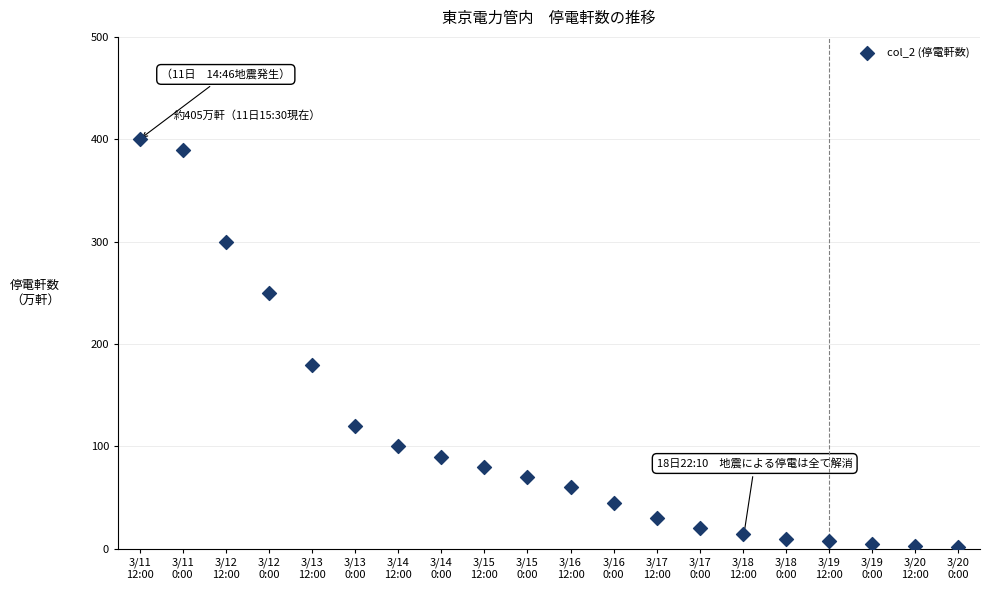

What is the range of Y values (max minus min)?

398